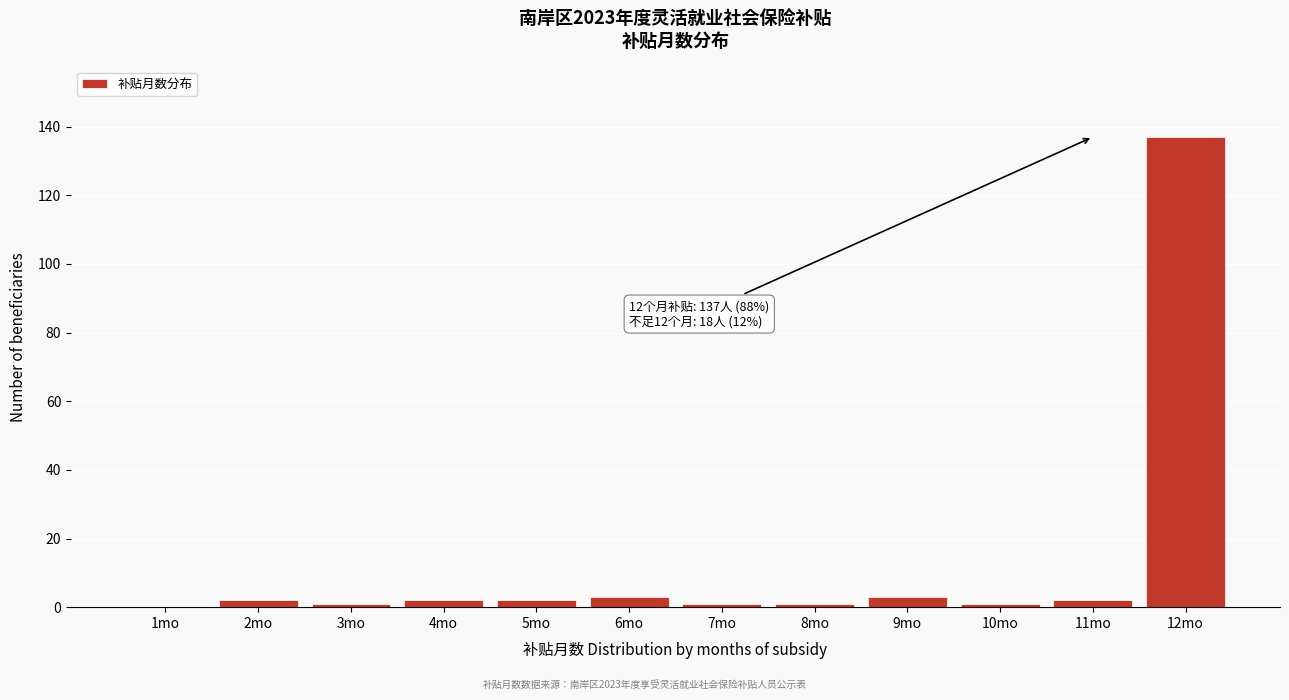

Reading left to right, what are all the values shown in this chart?

1mo=0	2mo=2	3mo=1	4mo=2	5mo=2	6mo=3	7mo=1	8mo=1	9mo=3	10mo=1	11mo=2	12mo=137